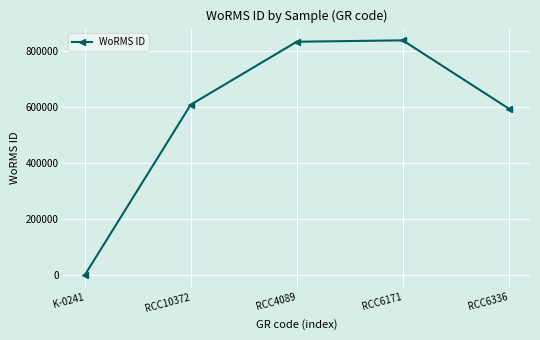

How many values are above zero?

4